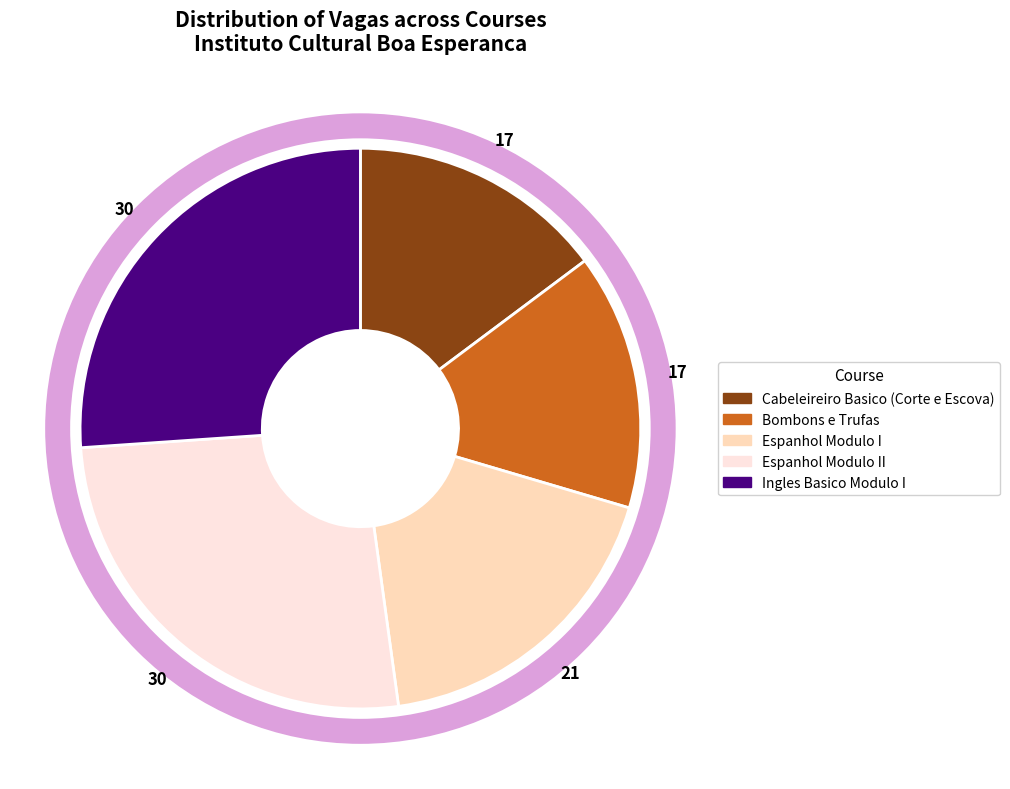

Is there any slice that represents more than half of the pie?

No